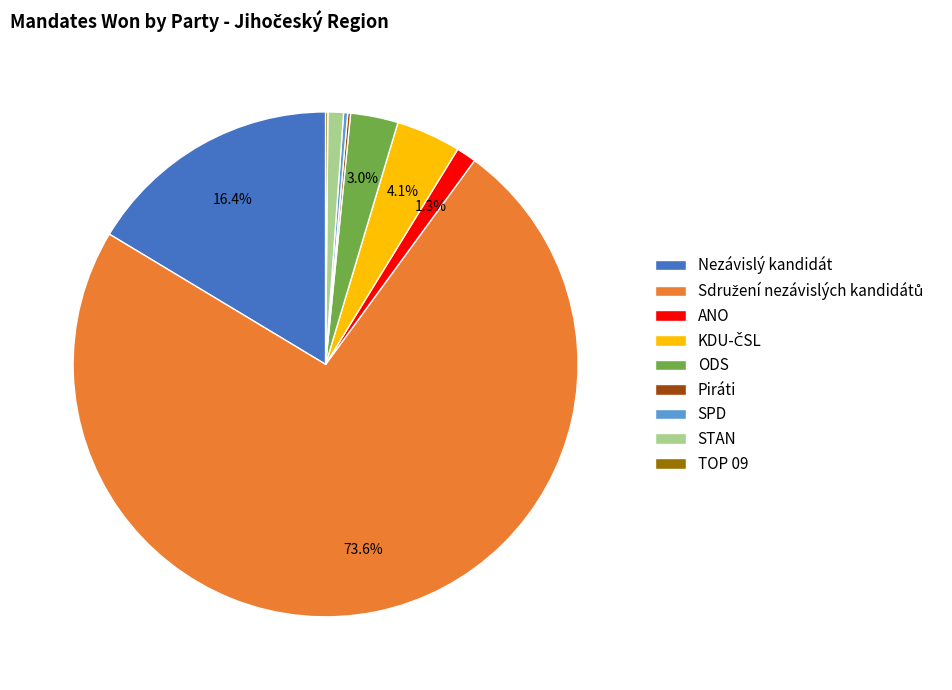

Does ANO represent more than half of the total?

No